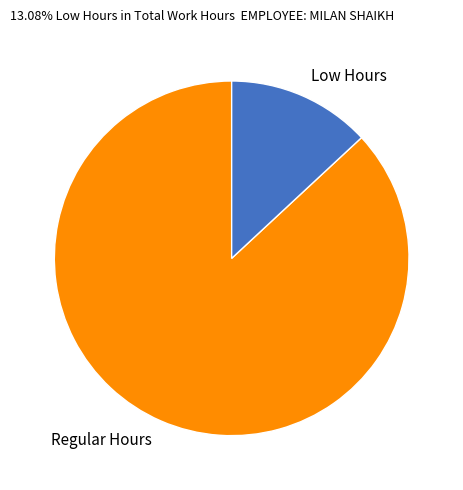

How many segments does this pie chart have?

2